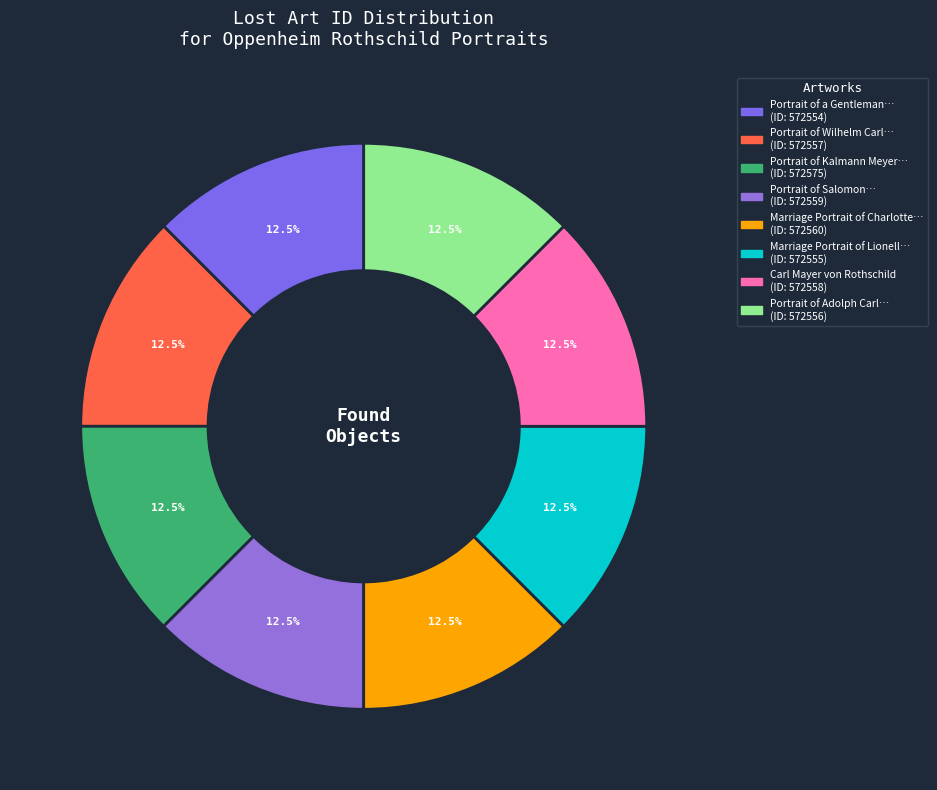

Rank the categories by value from highest to lowest.

Portrait of Kalmann Meyer Carl von Rothschild, Marriage Portrait of Charlotte von Rothschild, Portrait of Salomon von Rothschild, Carl Mayer von Rothschild, Portrait of Wilhelm Carl von Rothschild, Portrait of Adolph Carl von Rothschild, Marriage Portrait of Lionell de Rothschild, Portrait of a Gentleman from the Rothschild Family